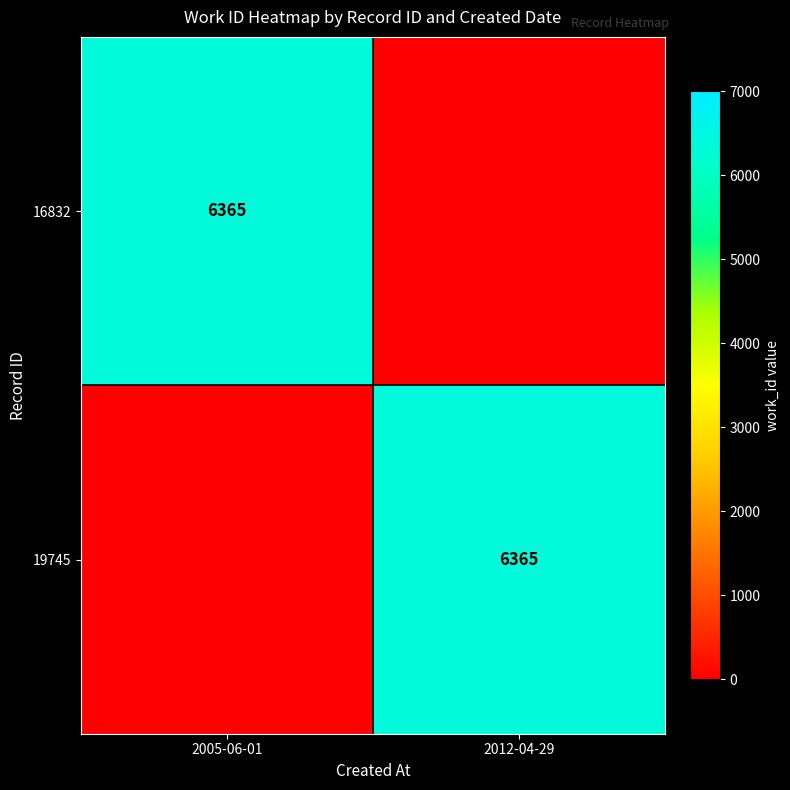

Which has a higher value, 2005-06-01 or 2012-04-29?

2005-06-01